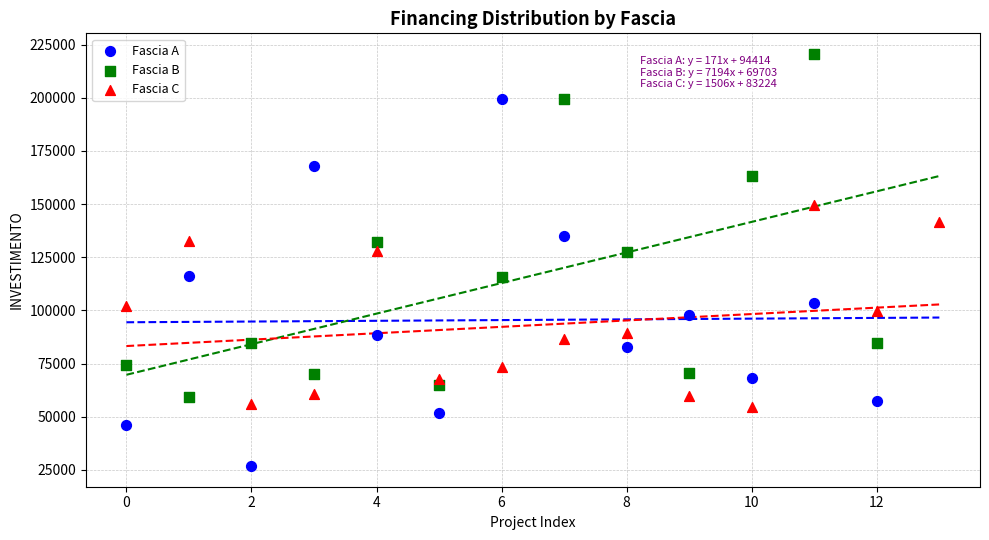

What are all the series names shown in the legend?

Fascia A, Fascia B, Fascia C